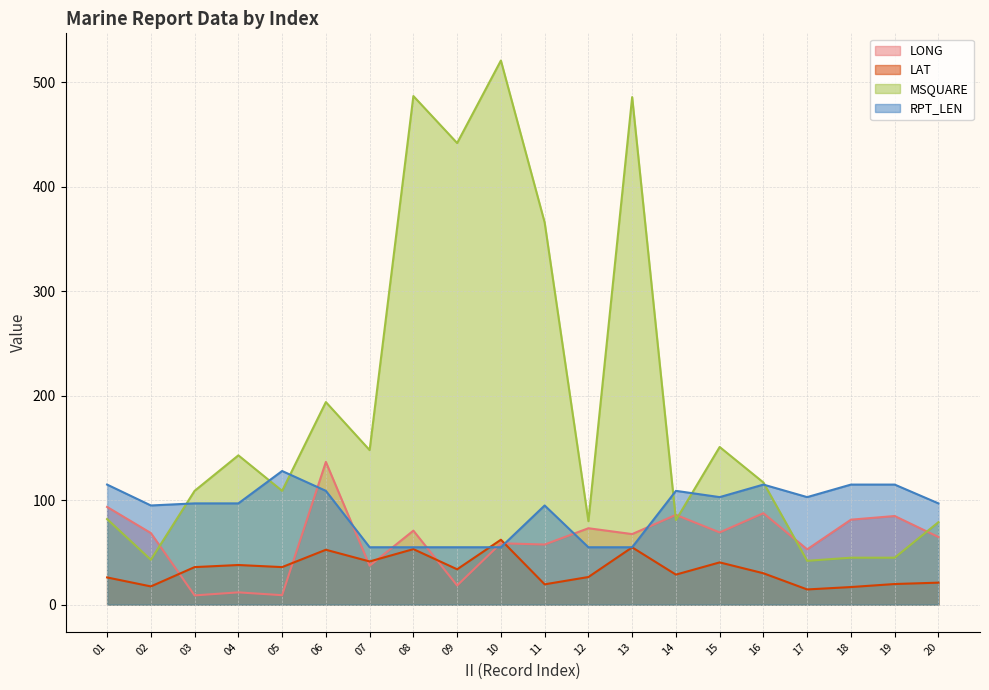

How many intersections are there between MSQUARE and RPT_LEN?

6